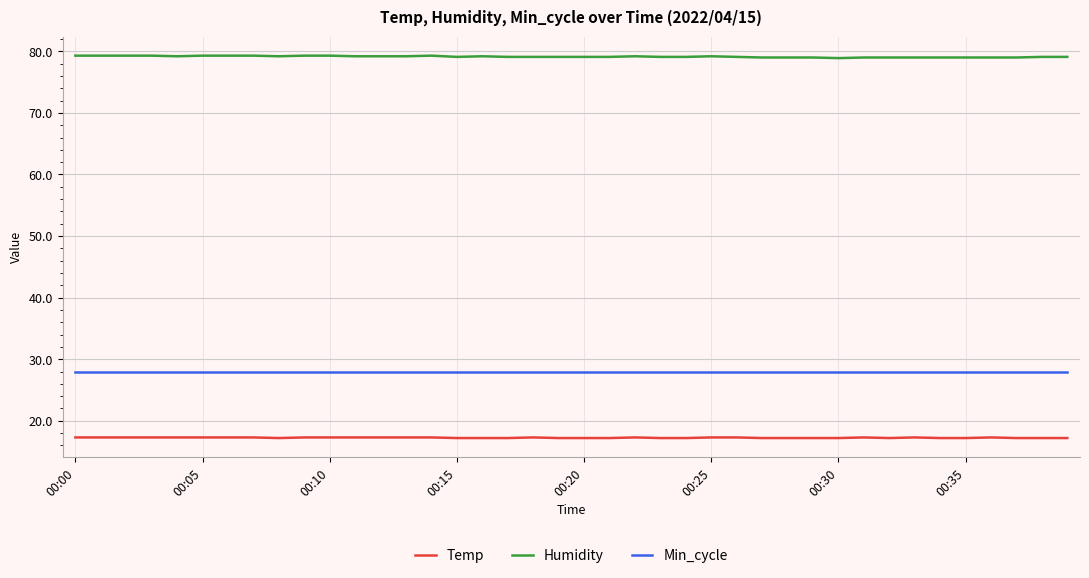

Which series has the largest total across all categories?

Humidity